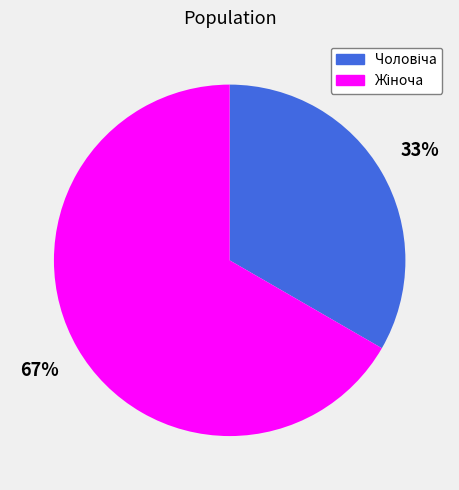

To the nearest percent, what is the average slice percentage?

50%